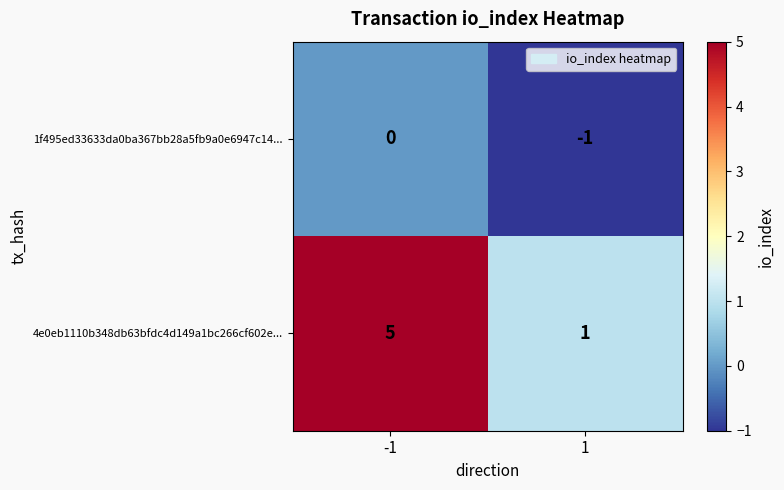

Reading left to right, what are all the values shown in this chart?

1f495ed33633da0ba367bb28a5fb9a0e6947c14...: -1=0	1=-1
4e0eb1110b348db63bfdc4d149a1bc266cf602e...: -1=5	1=1